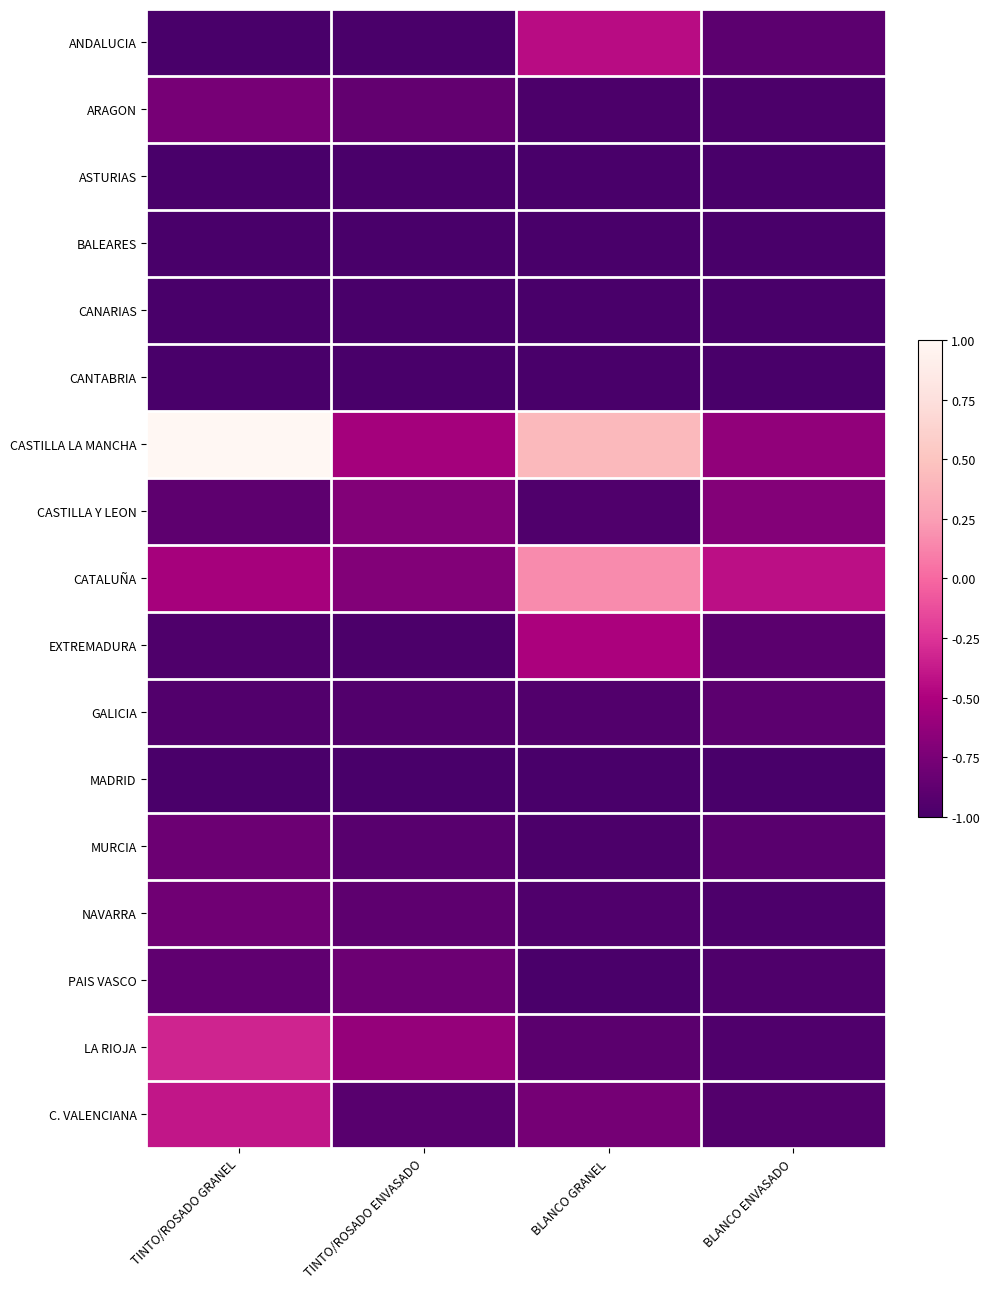

Which series has the largest total across all categories?

CASTILLA LA MANCHA